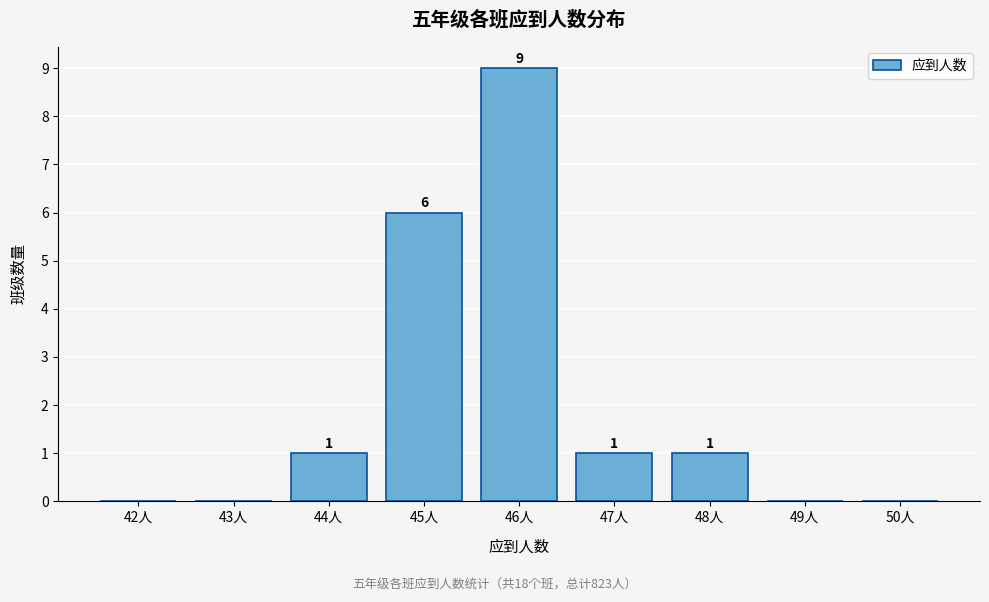

Reading left to right, transcribe all the data shown in this chart.

42人=0	43人=0	44人=1	45人=6	46人=9	47人=1	48人=1	49人=0	50人=0